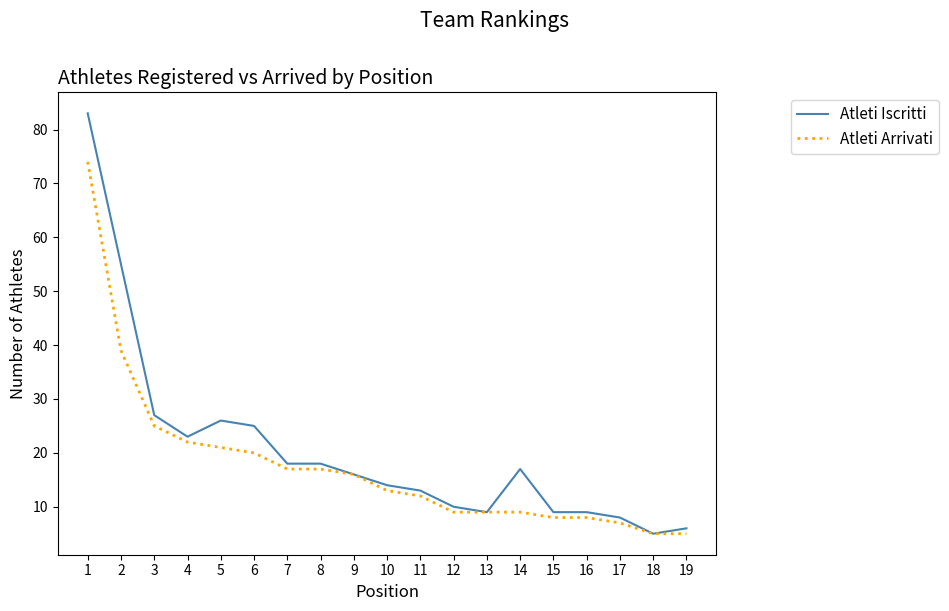

At which category is the sum across all series the highest?

1